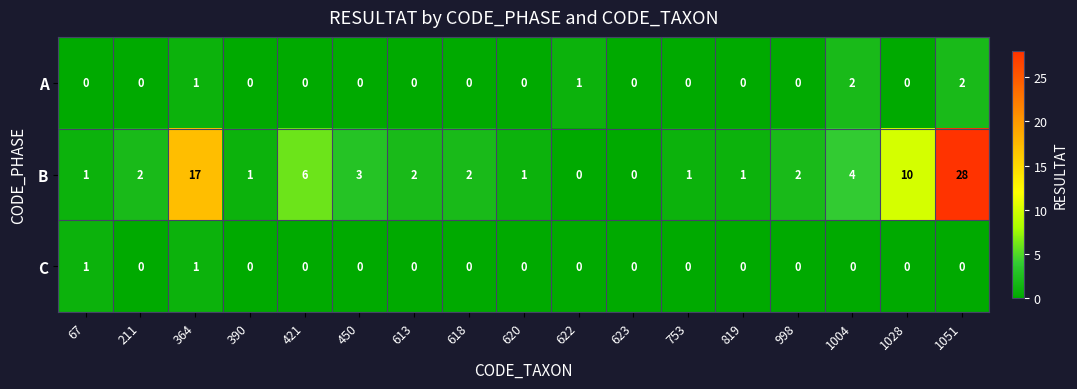

At which category is the sum across all series the highest?

1051